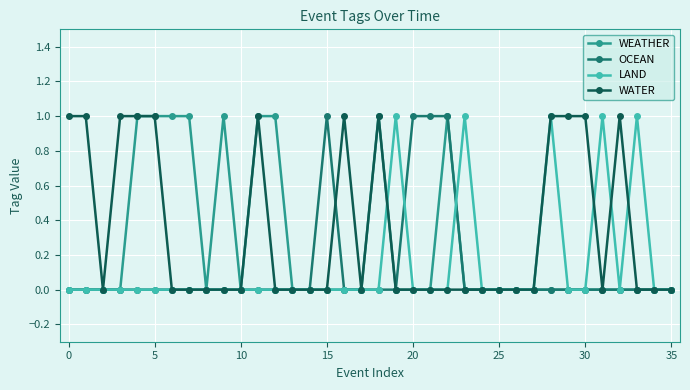

True or false: LAND has more than 2 interior local peaks.

True